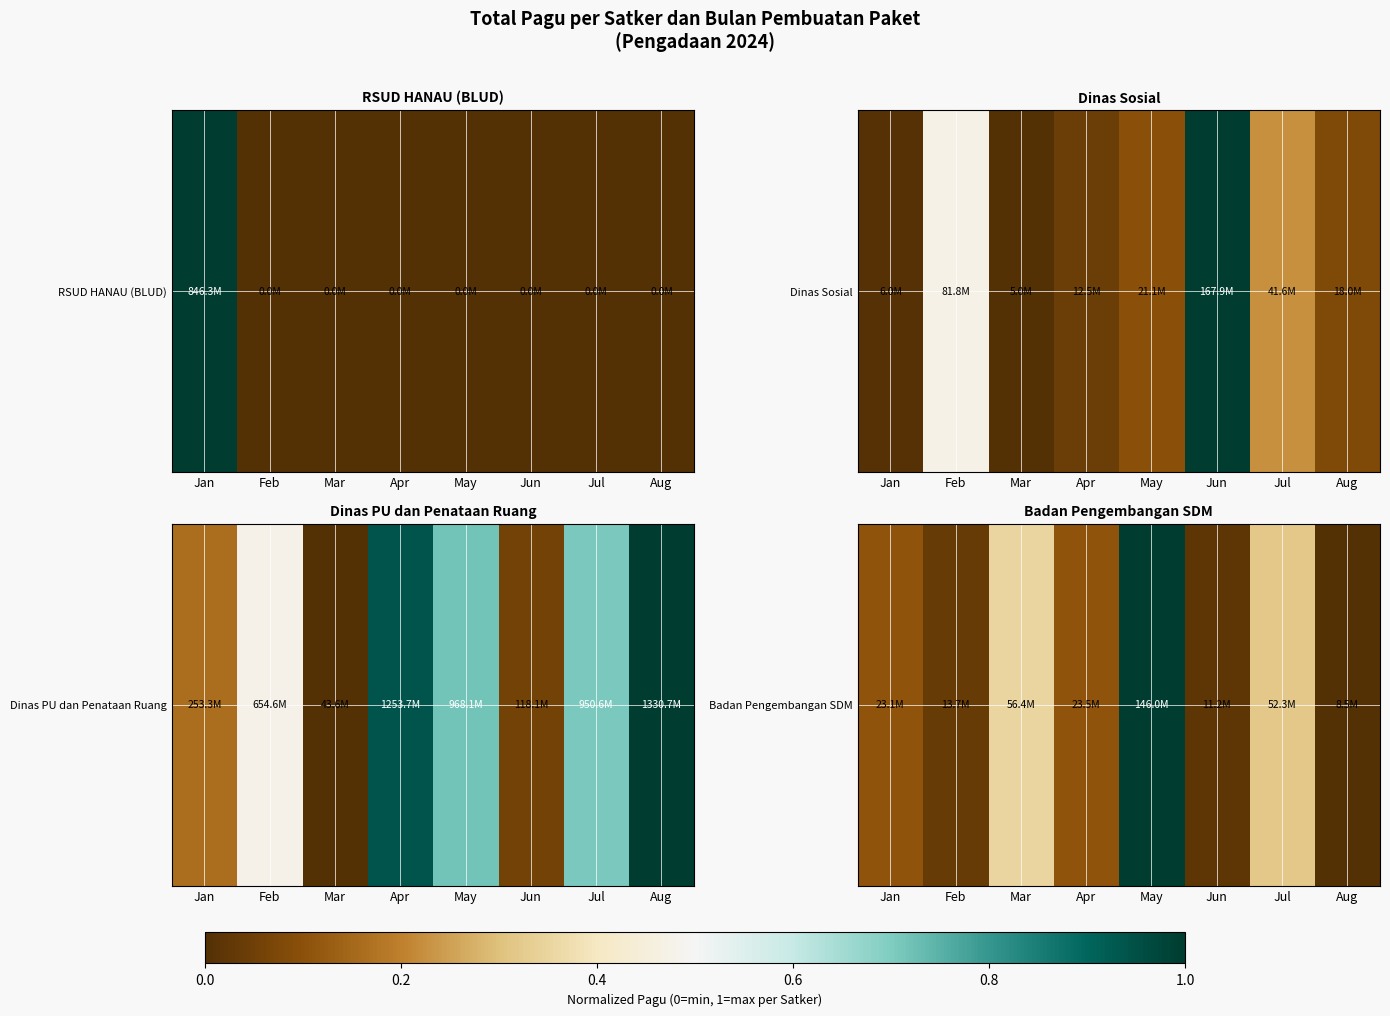

Between Feb and Apr, which is larger?

Apr